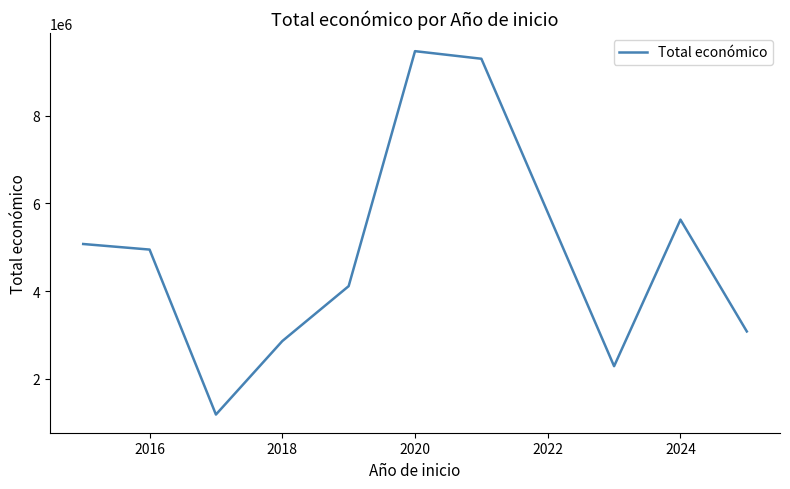

How many lines are shown in the chart?

1